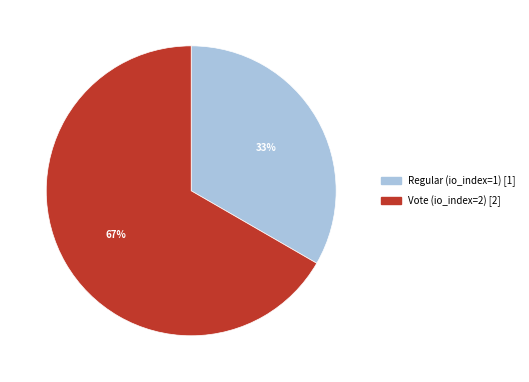

To the nearest percent, what is the average slice percentage?

50%